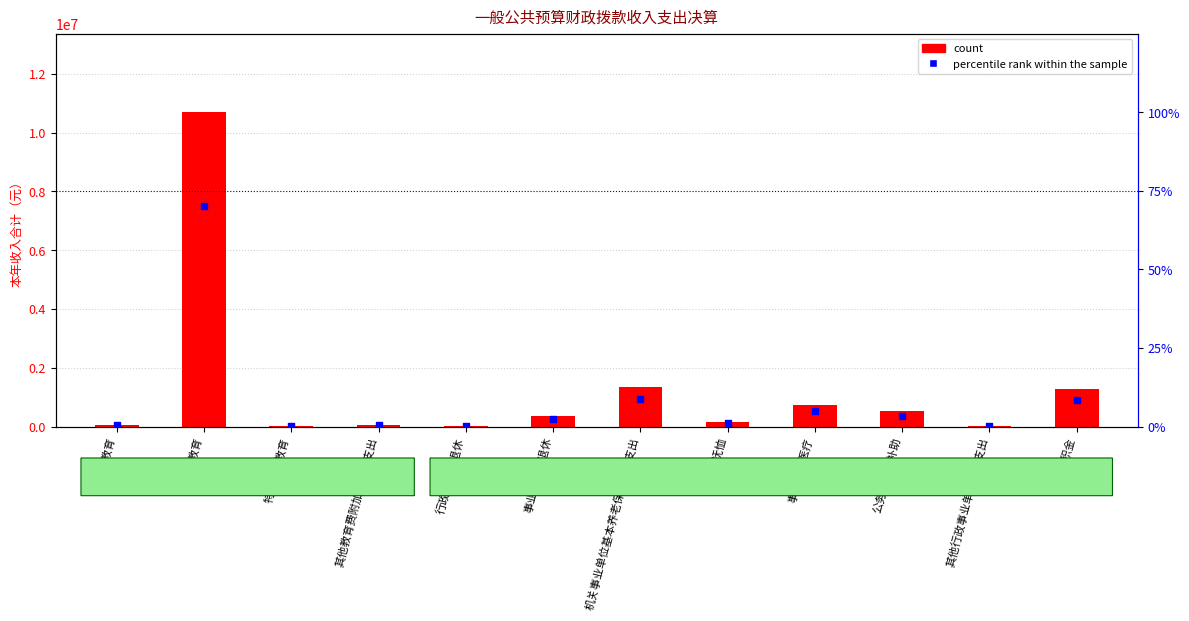

What is the total value across all series at 其他教育费附加安排的支出?

58161.1